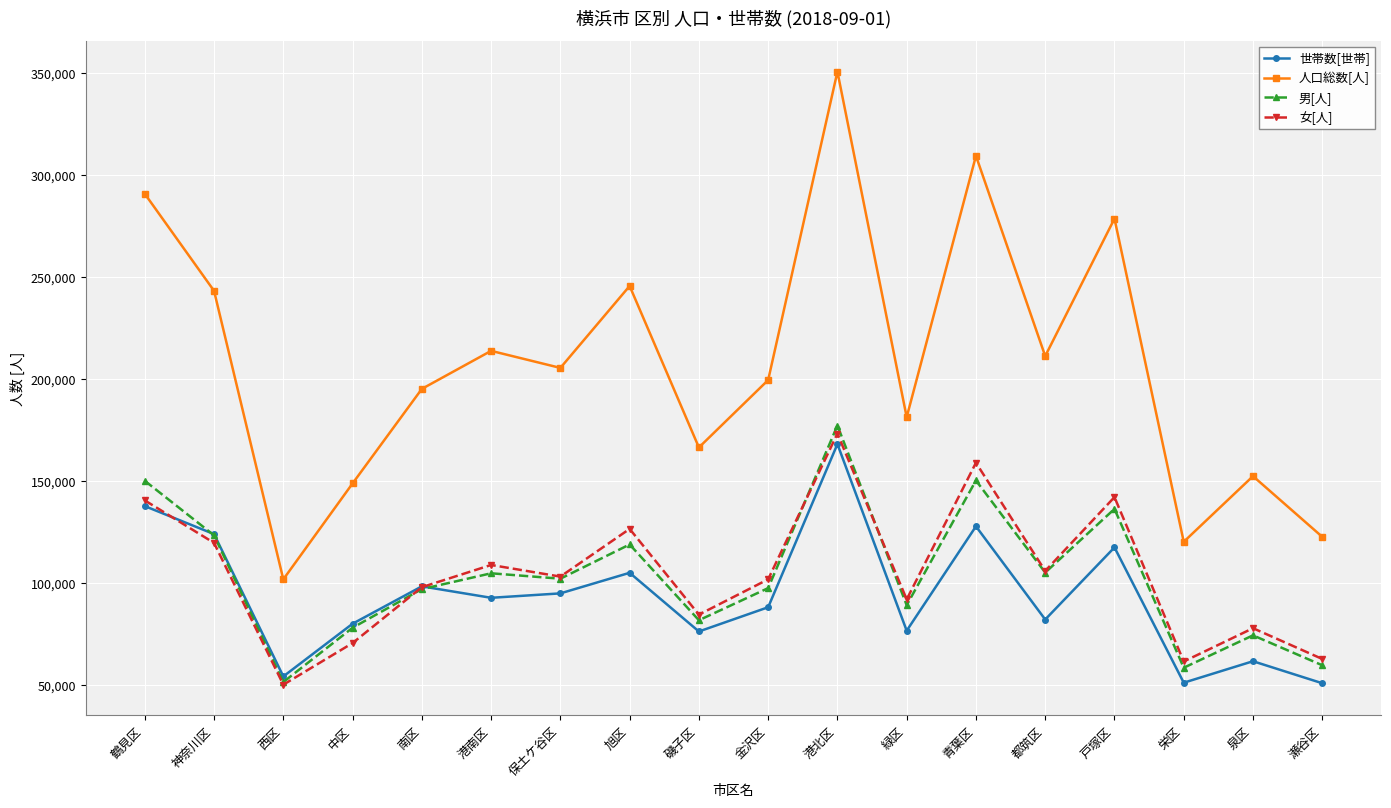

True or false: 人口総数[人] and 男[人] cross at least once.

False